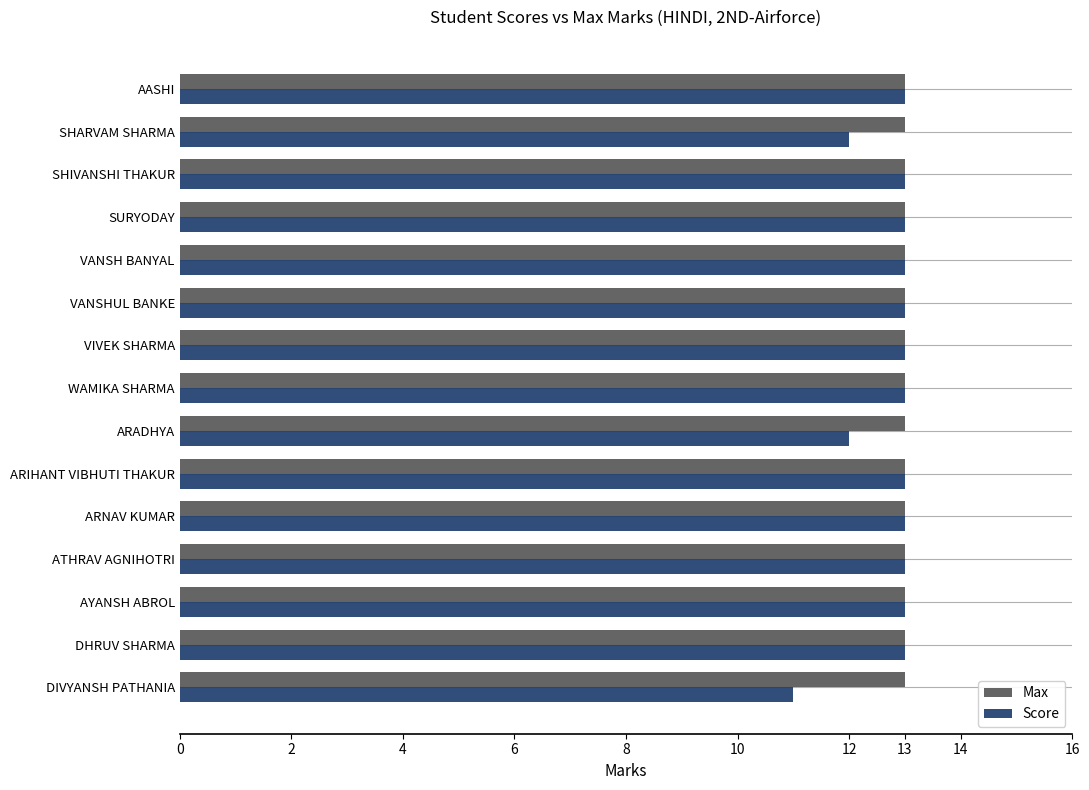

What are all the series names shown in the legend?

Max, Score